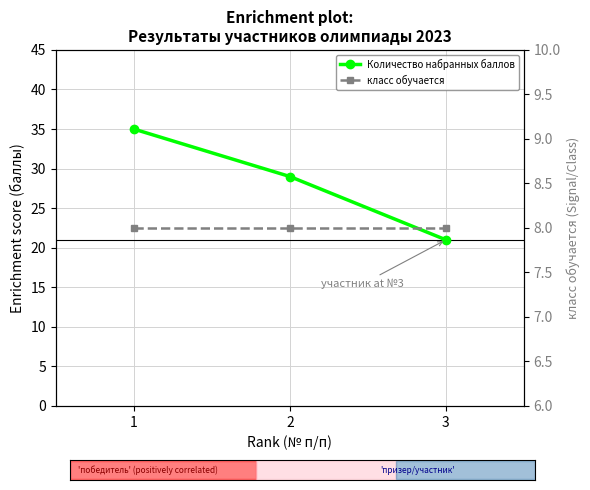

Is the value of класс обучается at 1 greater than the value of Количество набранных баллов at 2?

No